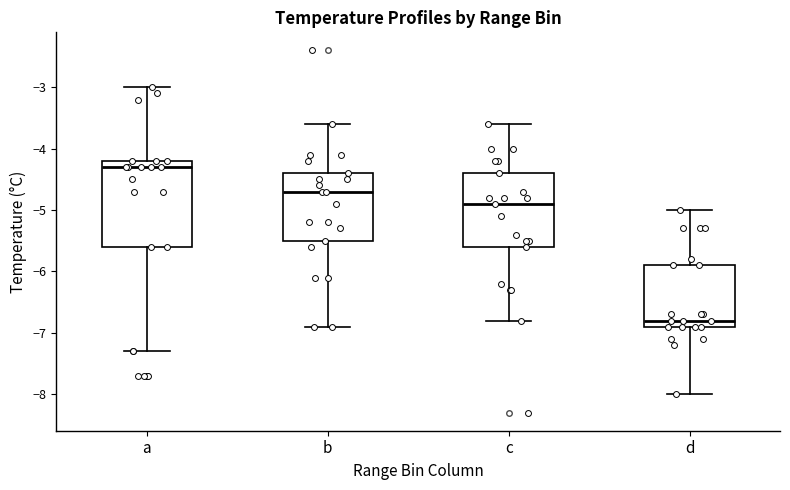

Reading left to right, read every box against the y-axis: the position of its median line, the range the box covers, and the ends of its whiskers. The values are not printed on the chart, so give them approximately, as read against the axis.

a: median -4.3, box -5.6 to -4.2, whiskers -7.3 to -3.0
b: median -4.7, box -5.5 to -4.4, whiskers -6.9 to -3.6
c: median -4.9, box -5.6 to -4.4, whiskers -6.8 to -3.6
d: median -6.8, box -6.9 to -5.9, whiskers -8.0 to -5.0